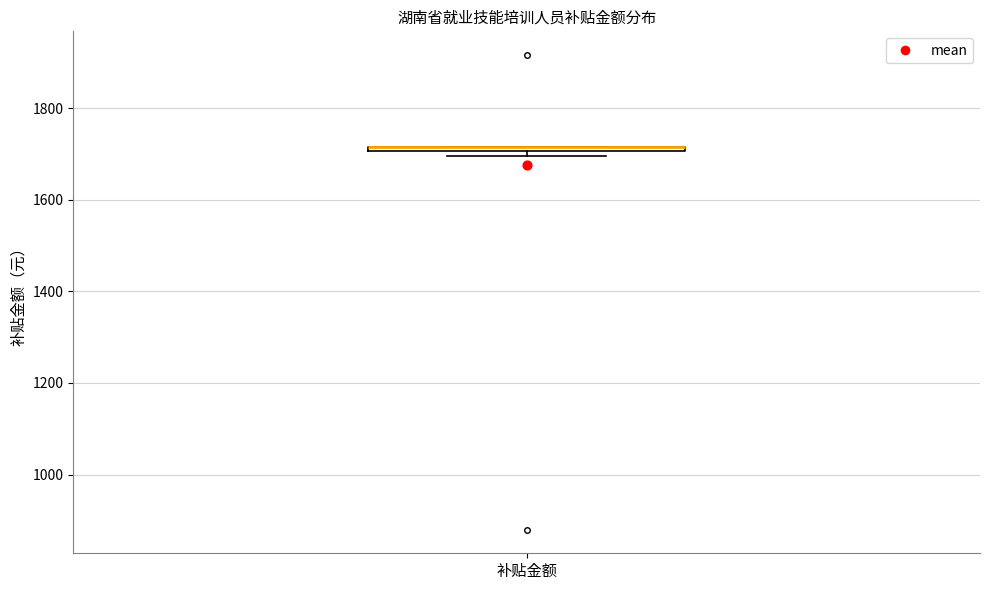

Where is the lower edge of the box for 补贴金额 on the y-axis? The values are not printed on the chart, so give them approximately, as read against the axis.

1700